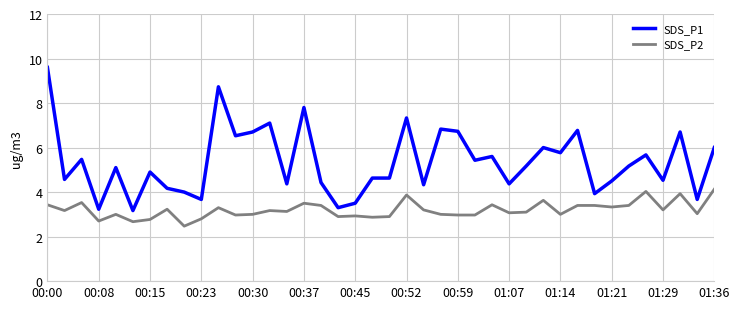

Which series has the largest total across all categories?

SDS_P1